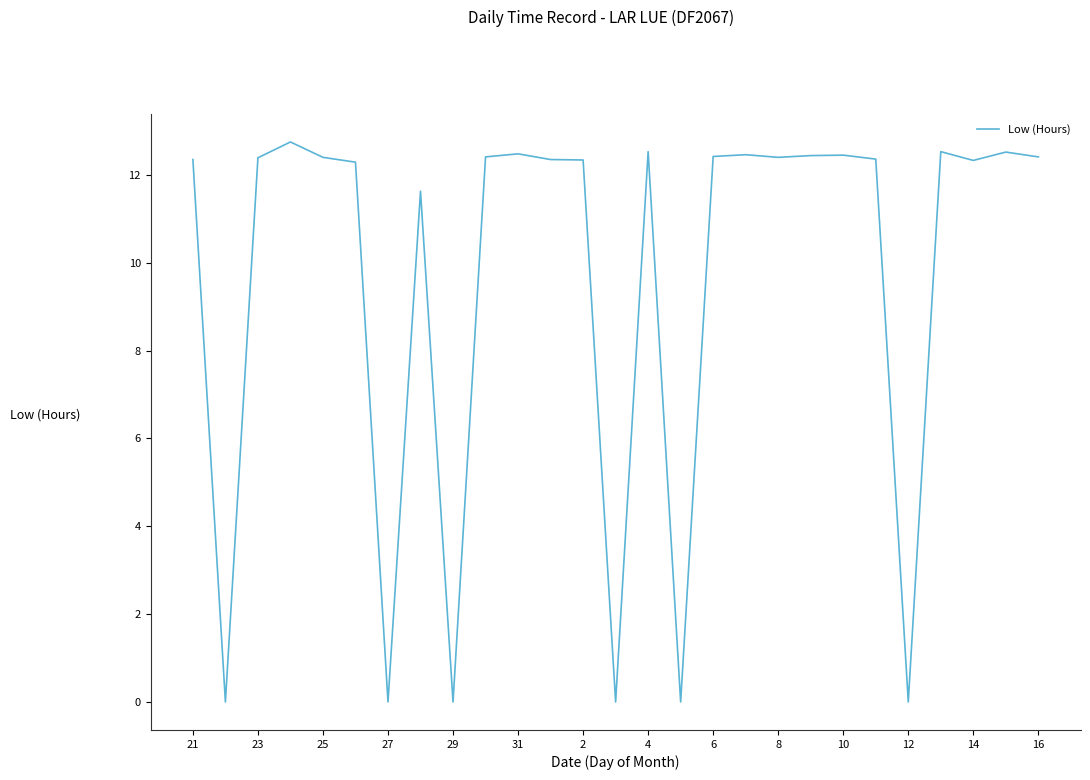

What is the maximum value shown in the chart?

12.8